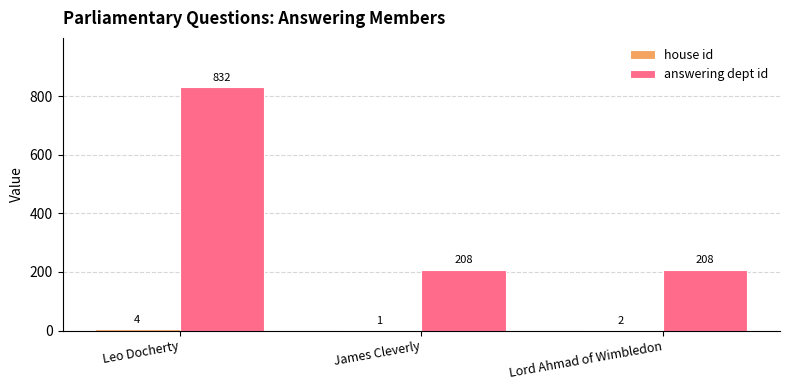

What is the greatest value displayed?

832